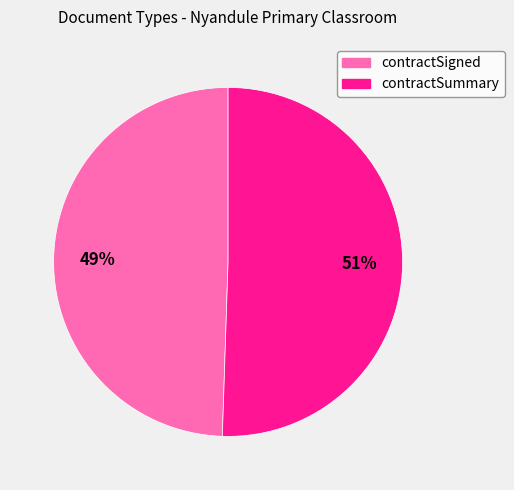

Is the sum of contractSigned and contractSummary greater than half?

Yes